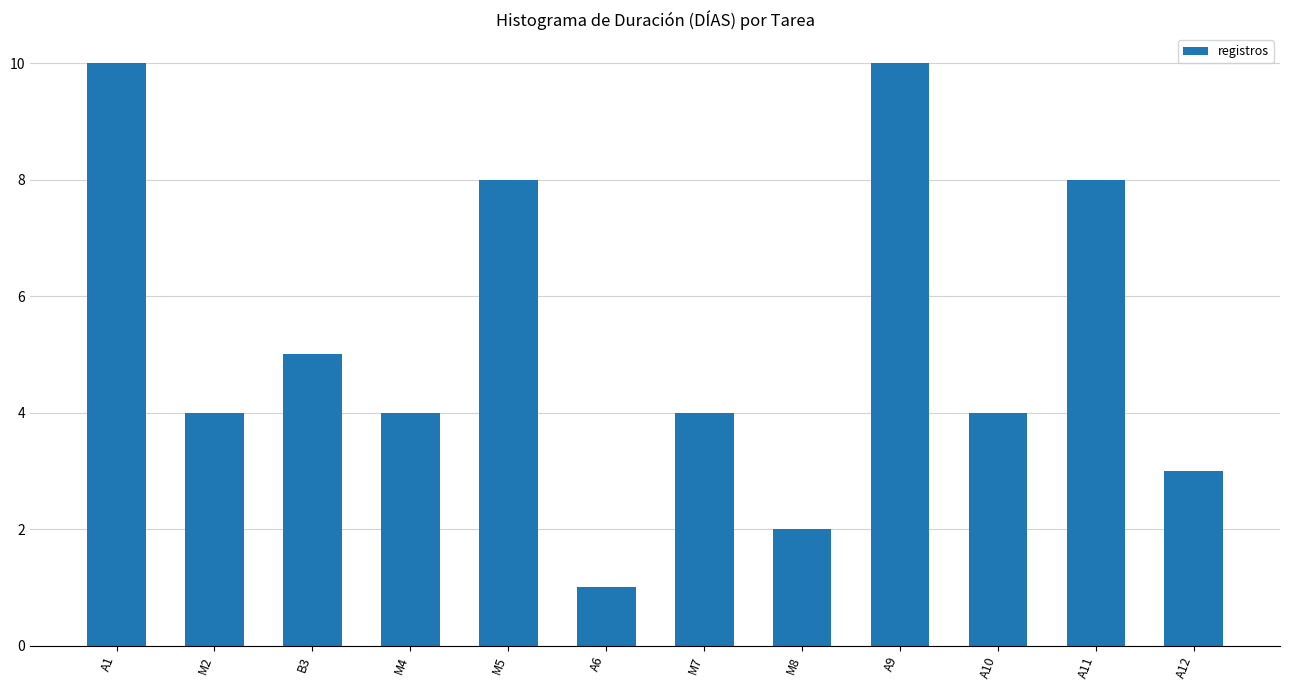

How many distinct data groups are displayed?

1